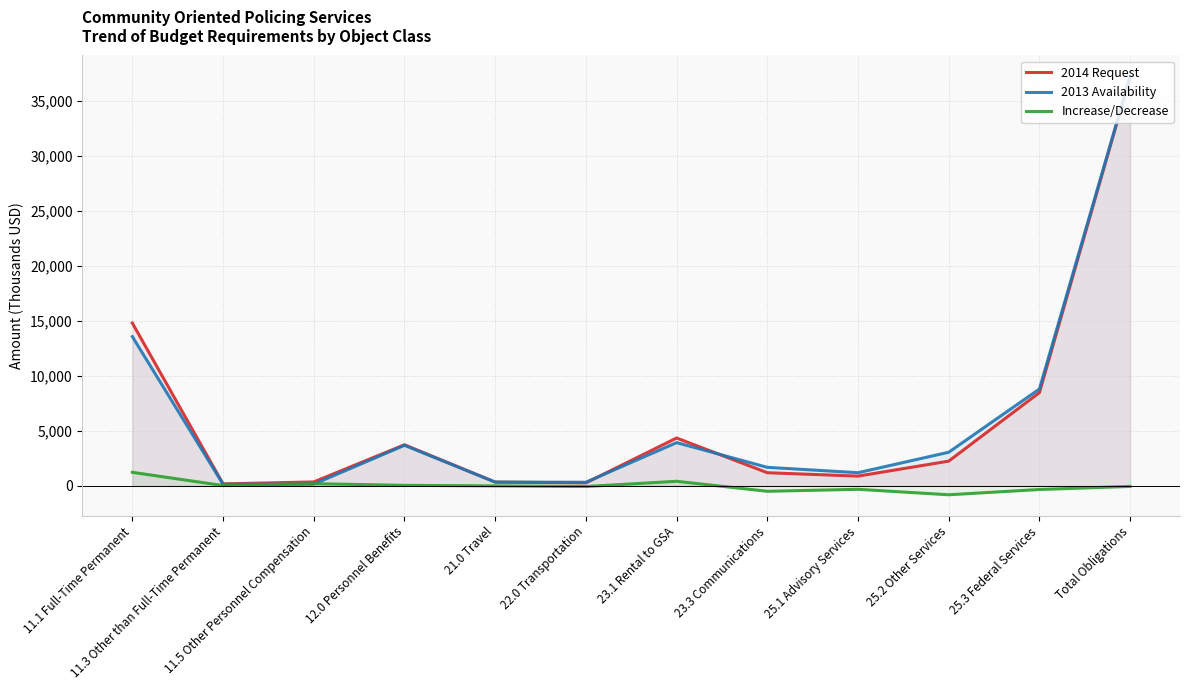

How many negative values does the Increase/Decrease series have?

6